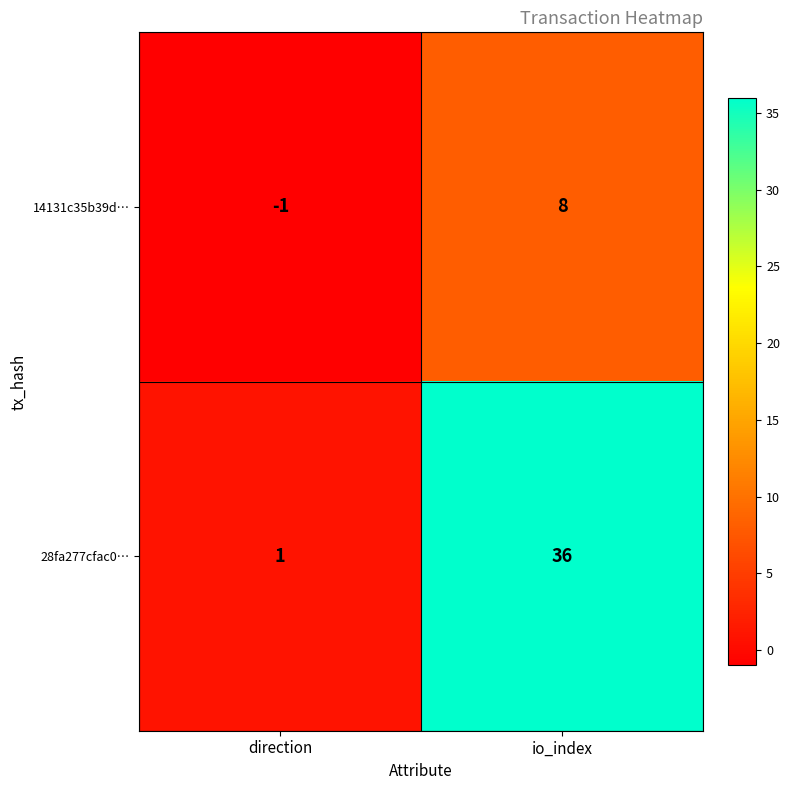

Which category has the highest value in the 28fa277cfac0… series?

io_index